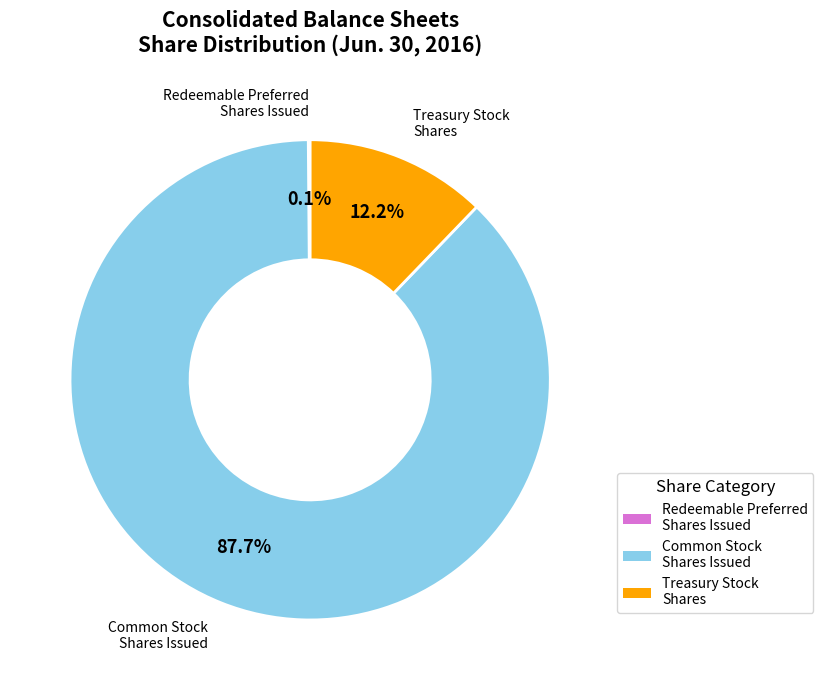

What percentage is NOT represented by Common Stock Shares Issued?

12.3%